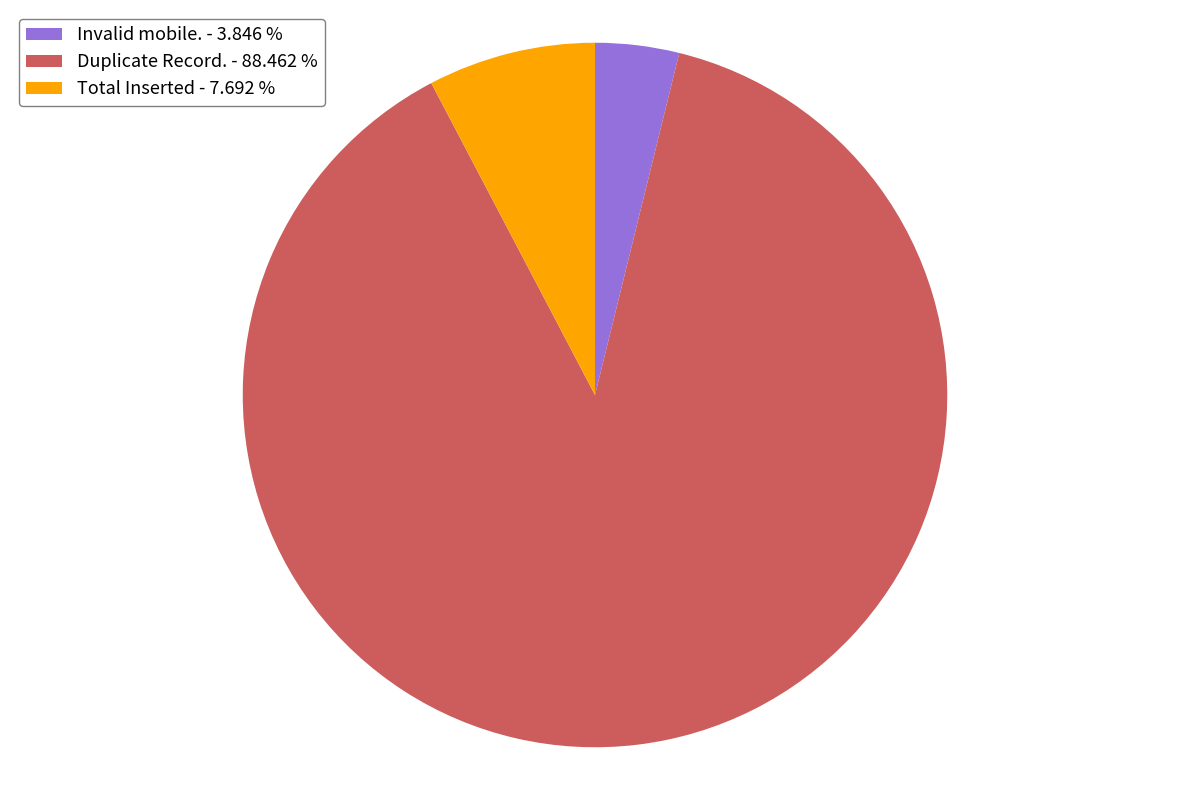

Which has a higher value, Duplicate Record. - 88.462 % or Total Inserted - 7.692 %?

Duplicate Record. - 88.462 %